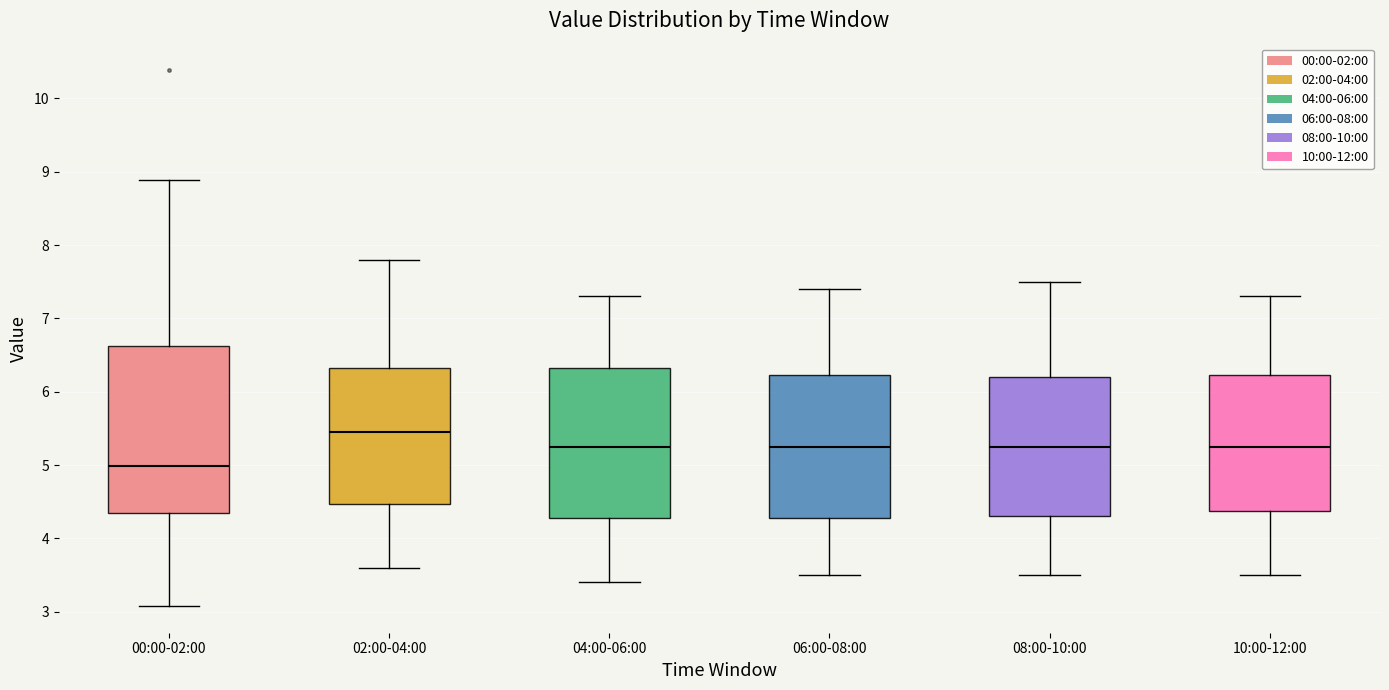

Comparing the boxes themselves (not the whiskers), which one is the tallest?

00:00-02:00